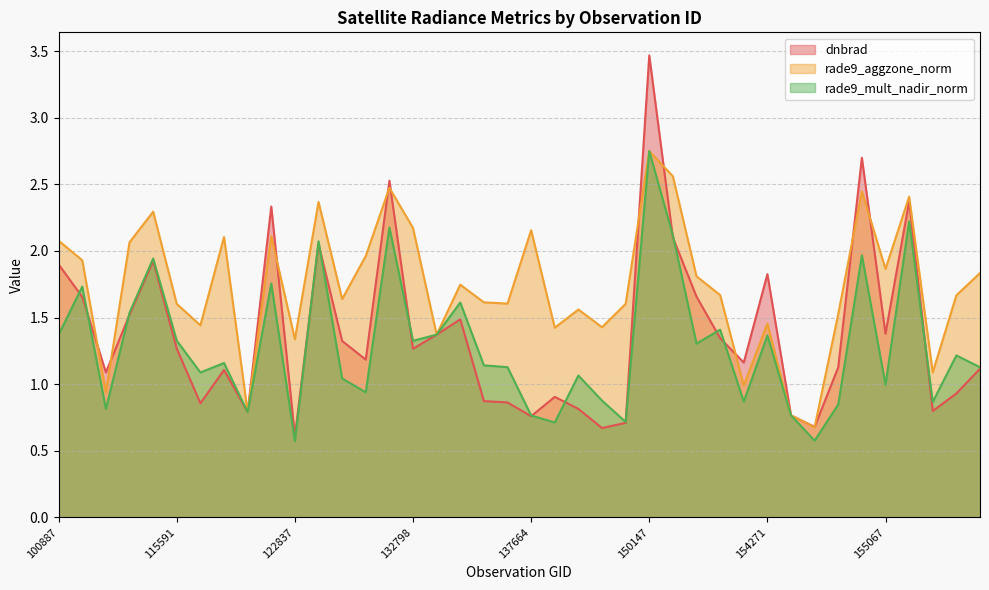

The rade9_mult_nadir_norm series shows 0.8 at 154463. True or false?

True